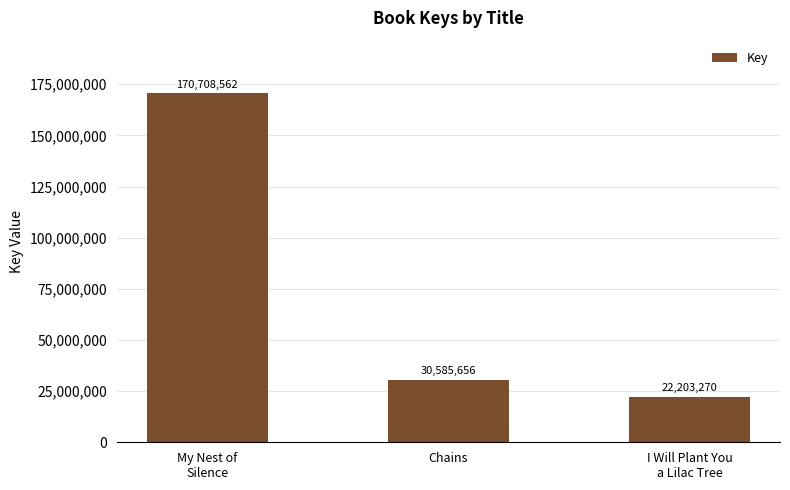

What is the sum of all values?

223497488